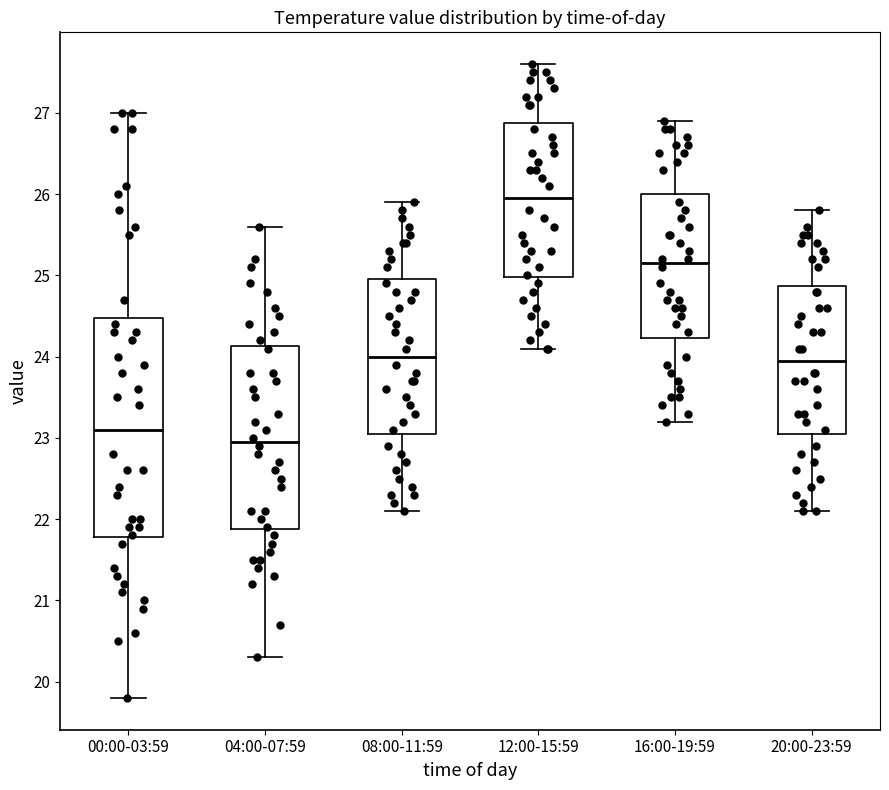

Where is the upper edge of the box for 04:00-07:59 on the y-axis? The values are not printed on the chart, so give them approximately, as read against the axis.

24.1